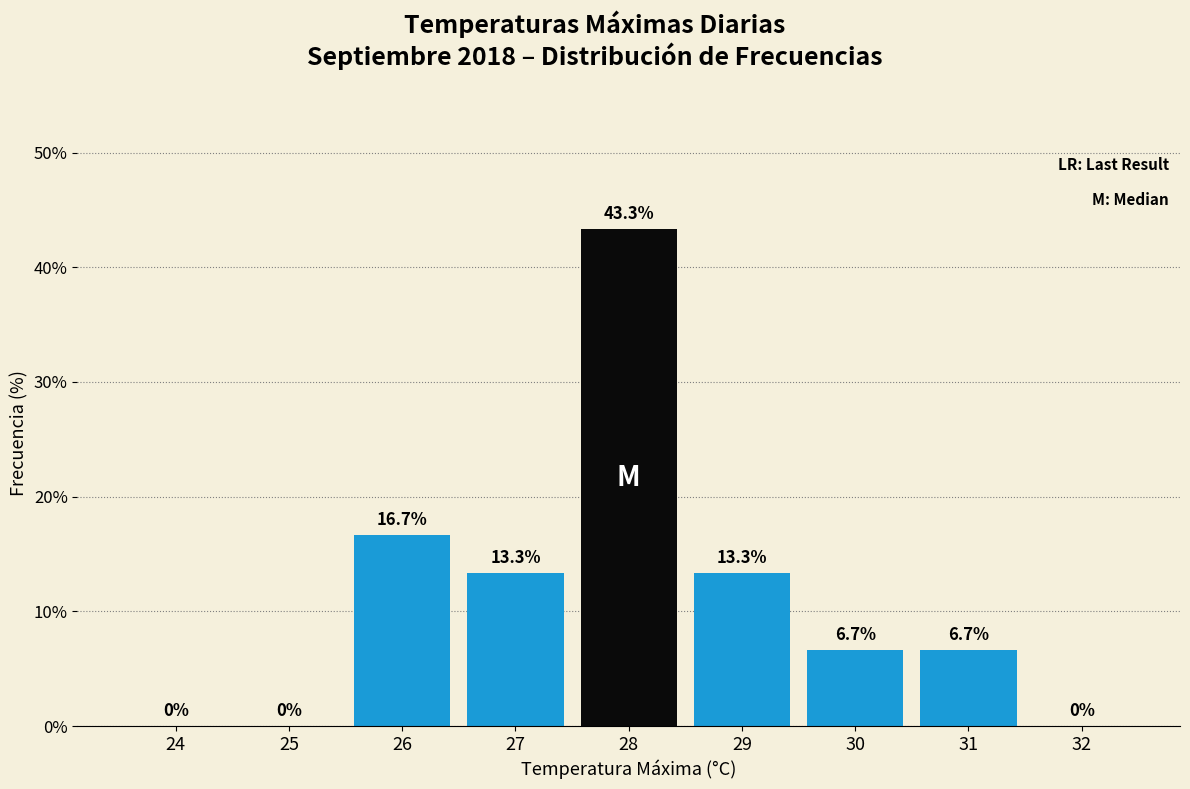

Reading left to right, what are all the values shown in this chart?

24=0.0	25=0.0	26=16.7	27=13.3	28=43.3	29=13.3	30=6.7	31=6.7	32=0.0